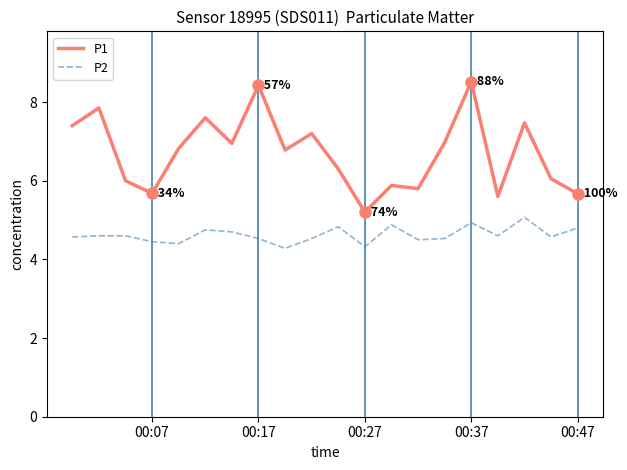

Which series has the largest range (max minus min)?

P1